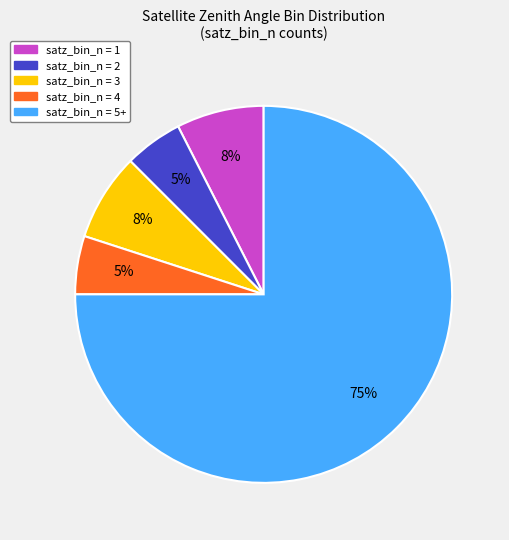

Does any single category account for the majority?

Yes